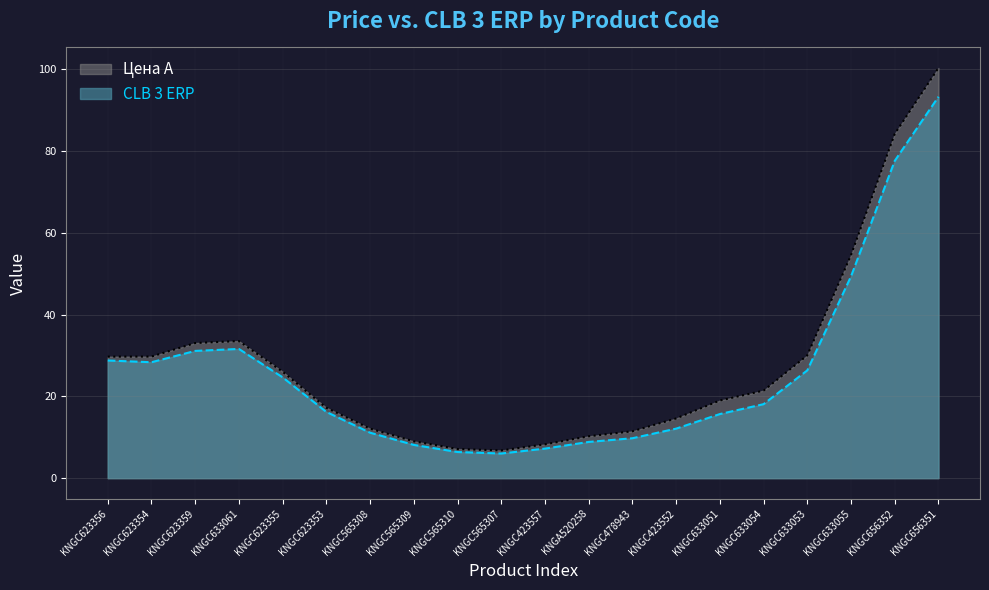

Which has a higher value, KNGC623356 or KNGC656351?

KNGC656351